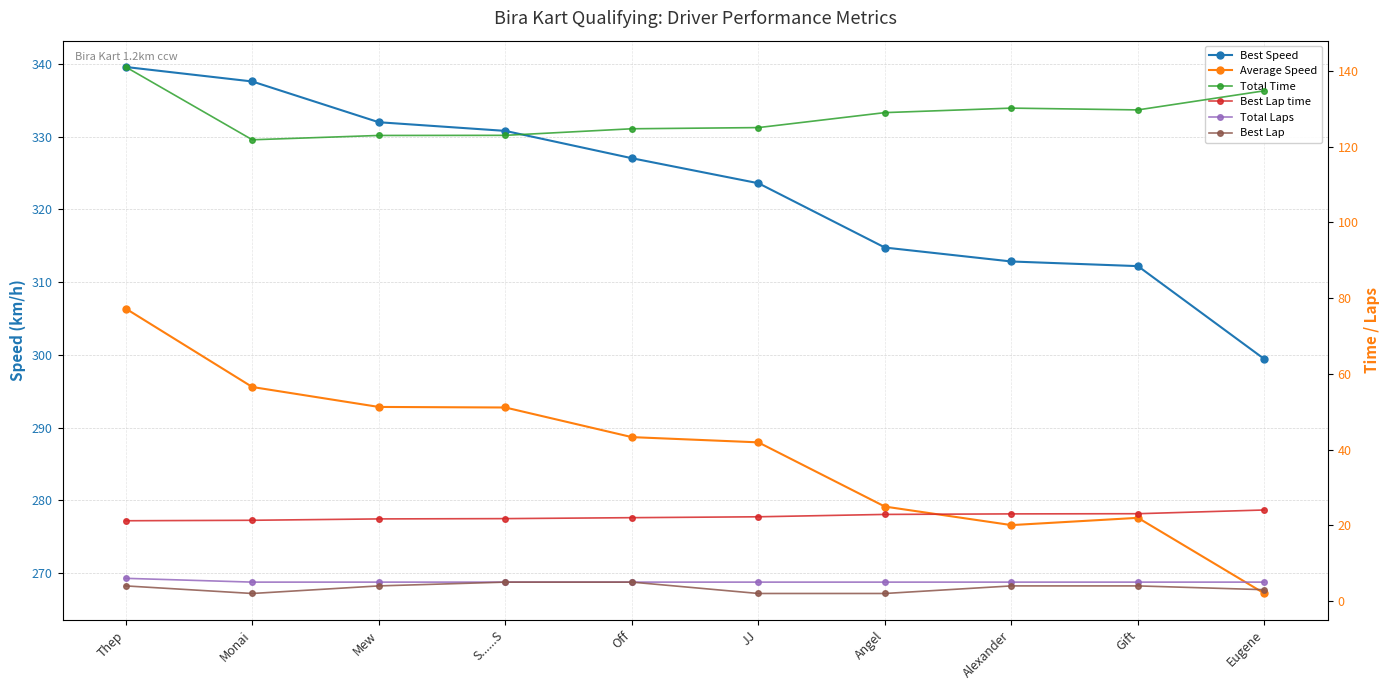

In Total Time, how many points are lower than both neighbors (excluding endpoints)?

2